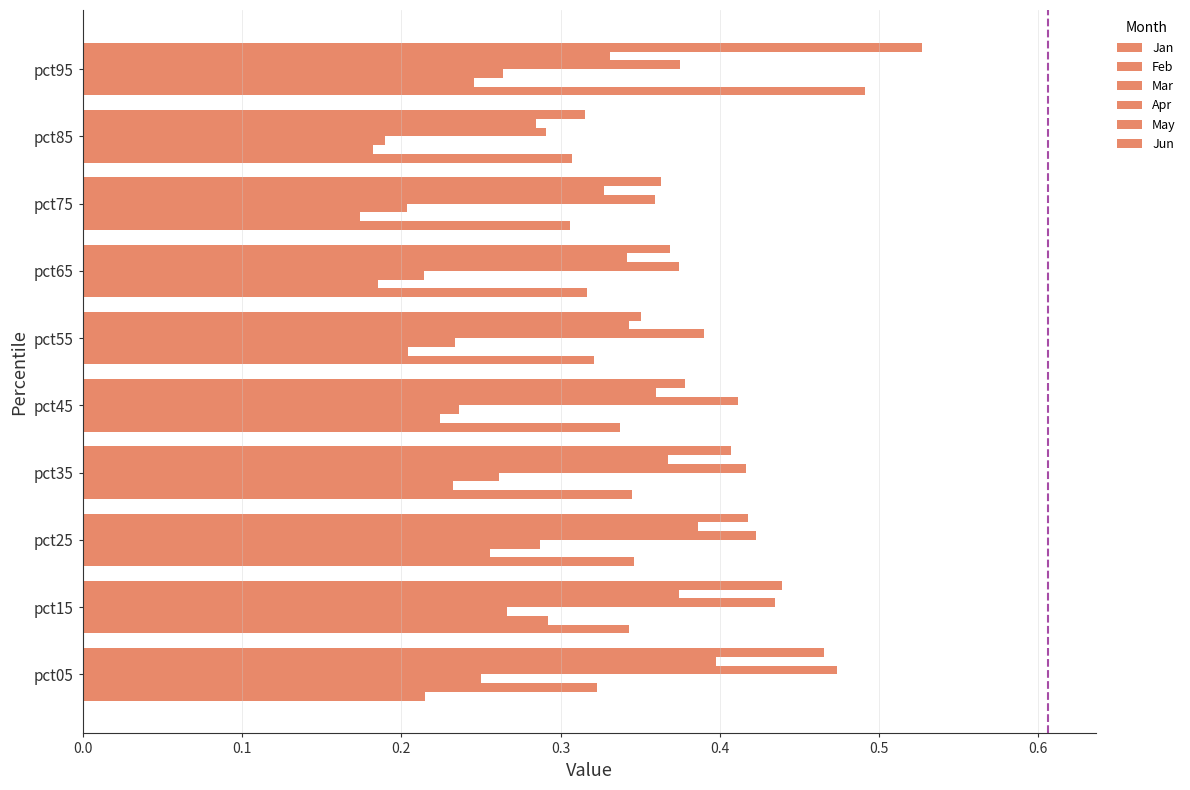

How many series are shown in this chart?

6